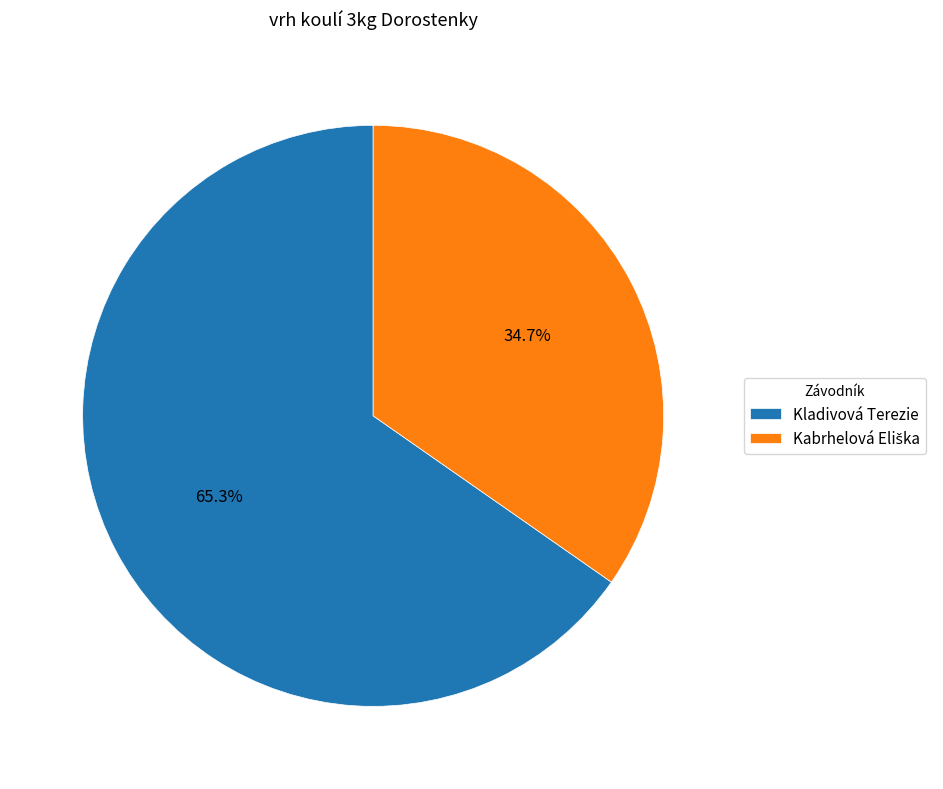

Which slice is the largest?

Kladivová Terezie